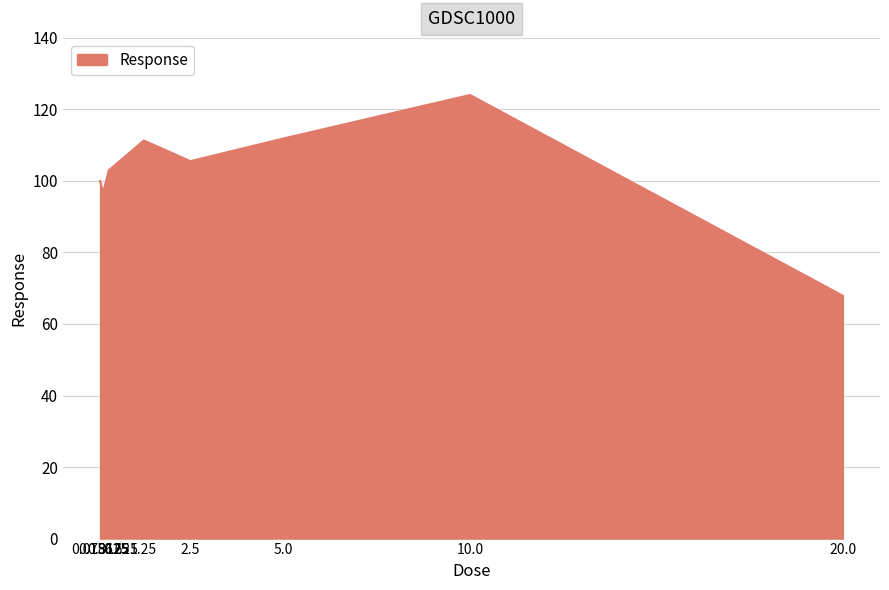

What is the difference between the second highest and minimum values?

44.0